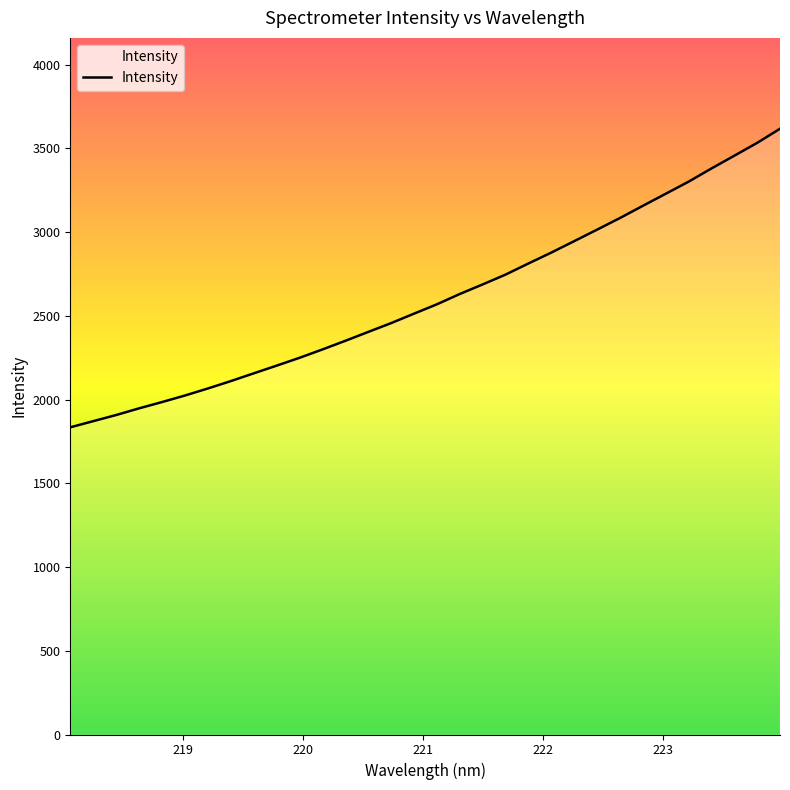

What is the difference between the maximum and minimum values?

1783.0